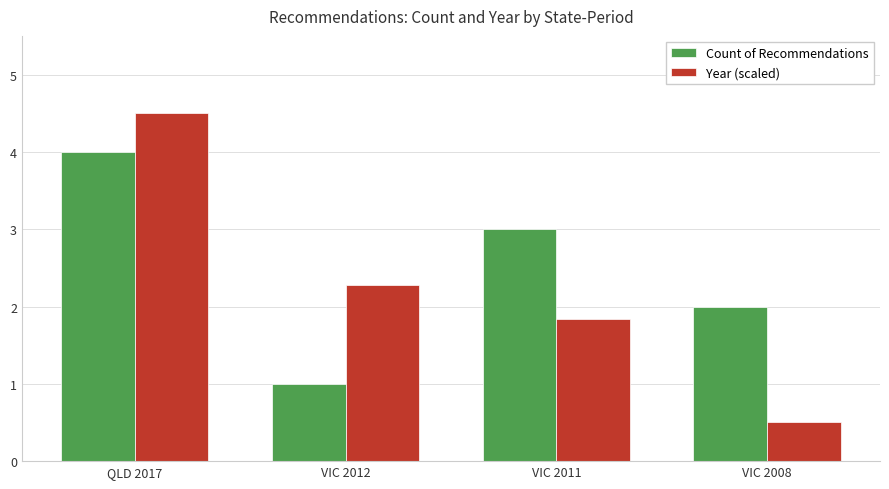

How many distinct data groups are displayed?

2